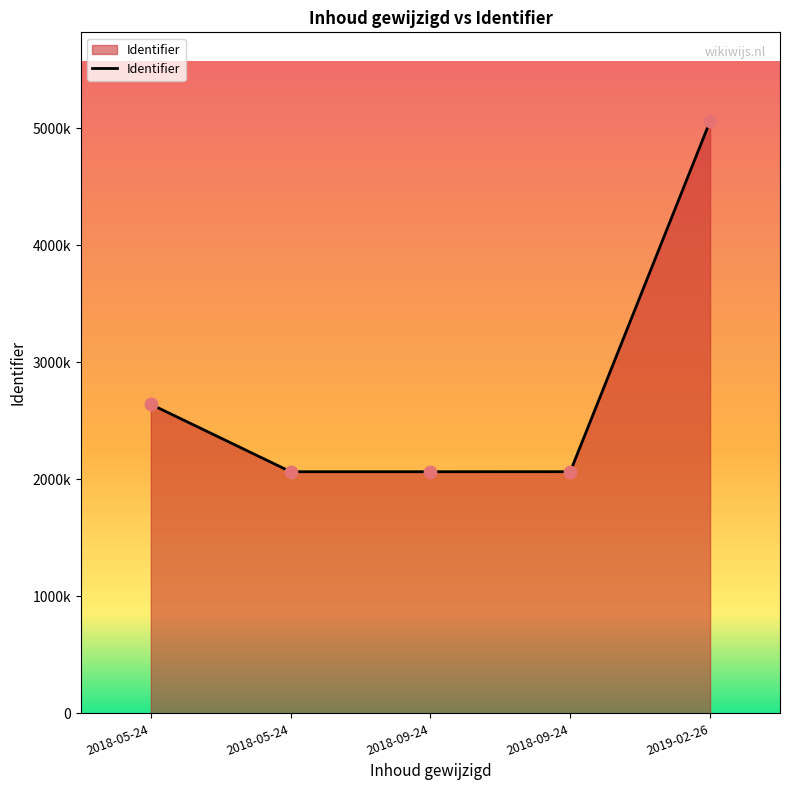

Between 2018-05-24 and 2018-09-24, which is larger?

2018-05-24